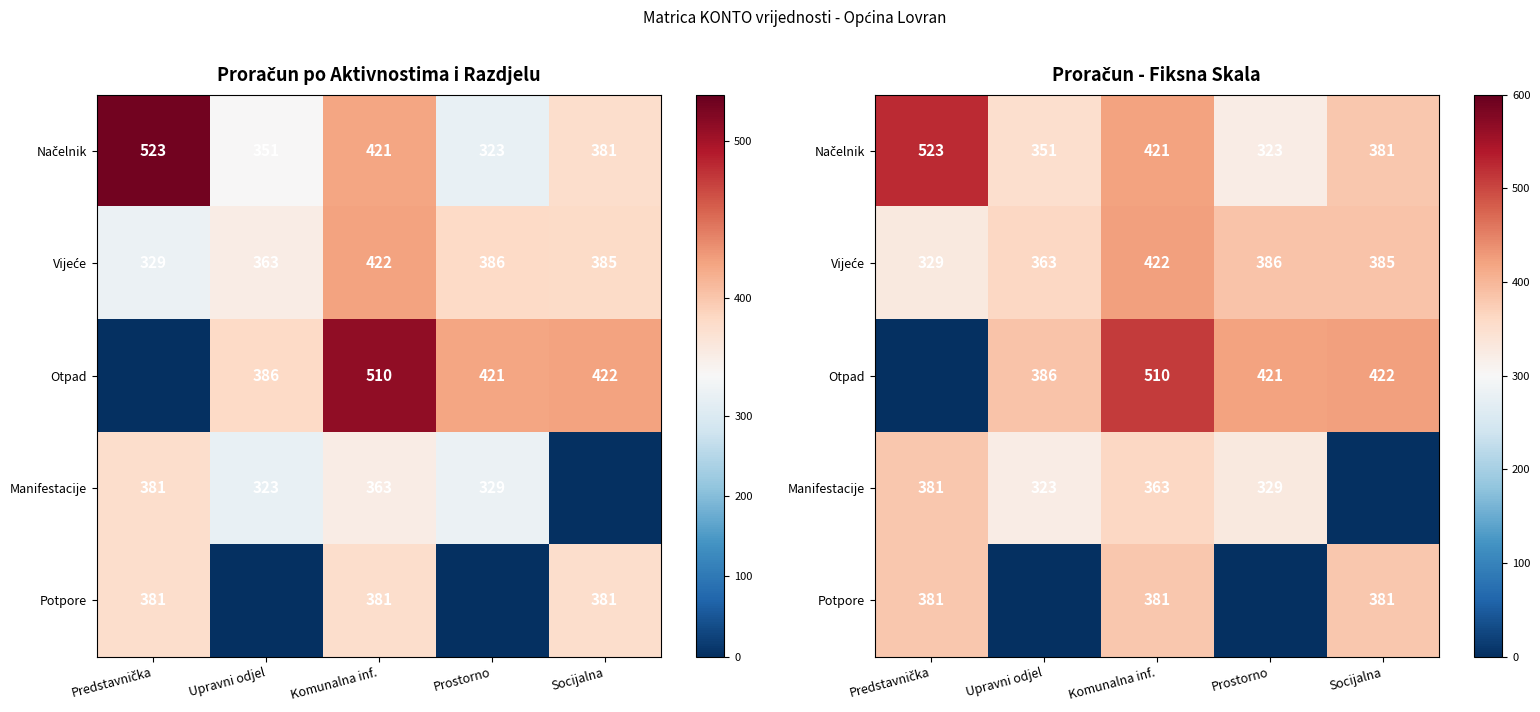

The value of Načelnik at Upravni odjel is 351. True or false?

True